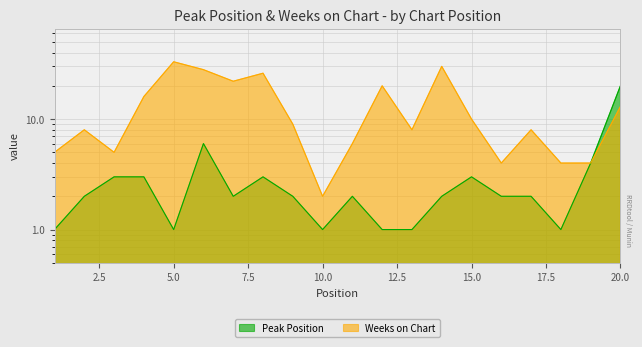

What are all the series names shown in the legend?

Peak Position, Weeks on Chart